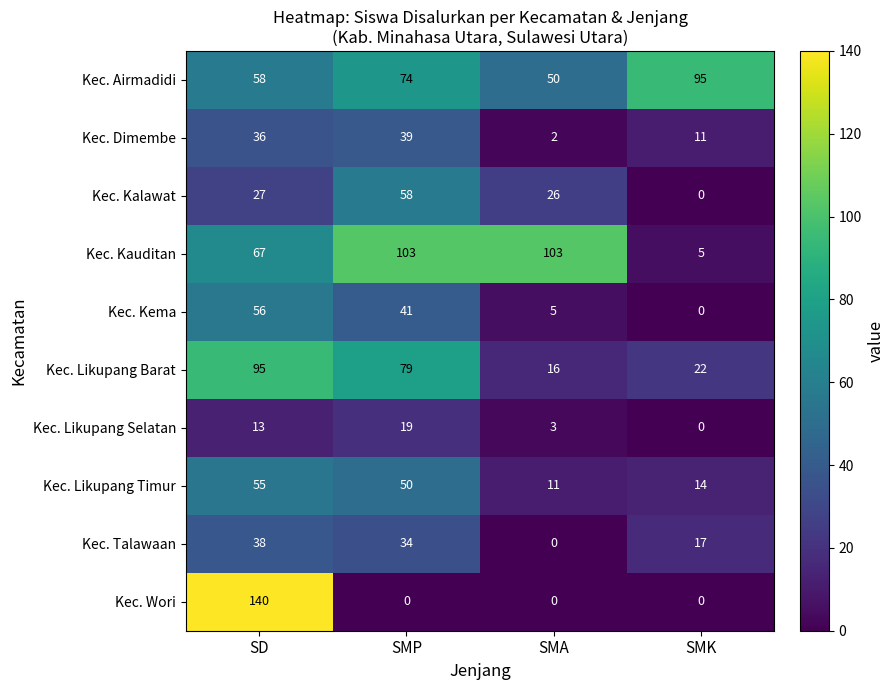

What is the maximum value shown in the chart?

140